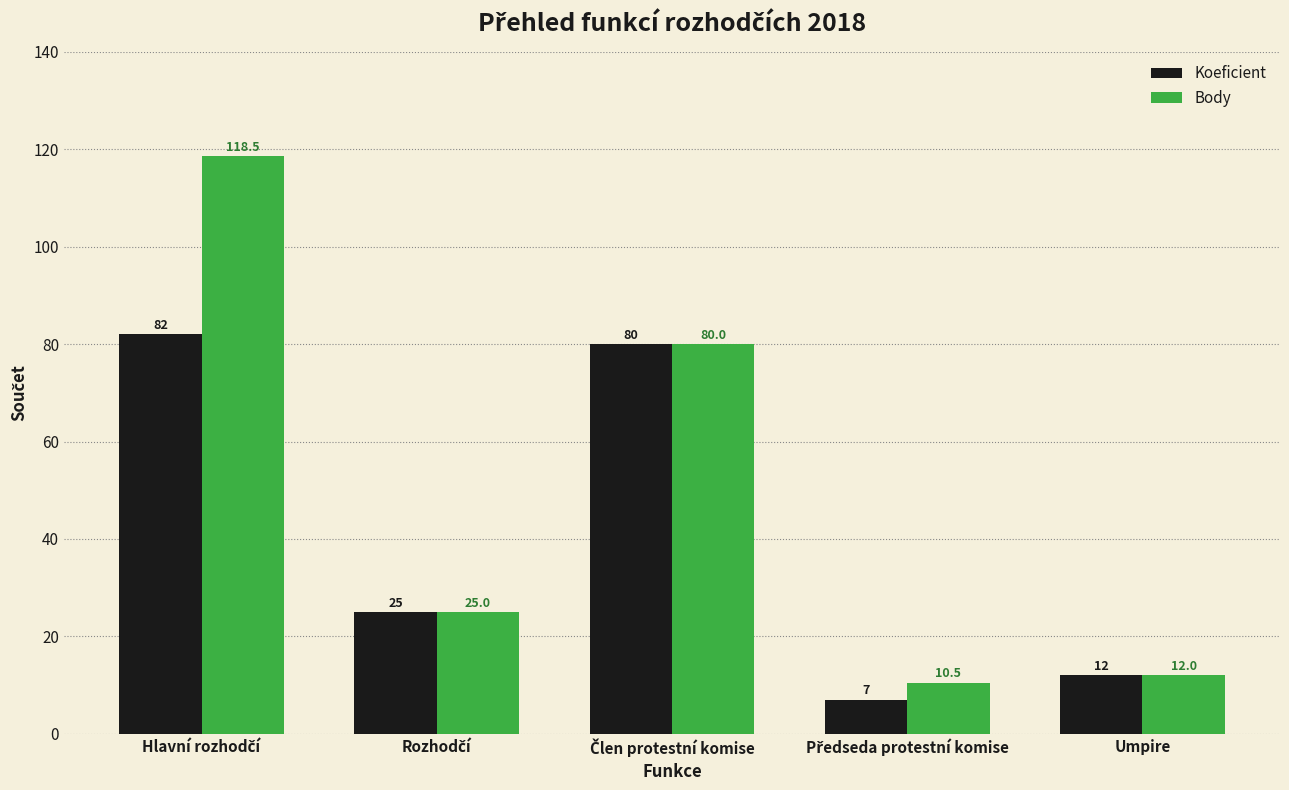

What is the maximum value for Koeficient?

82.0